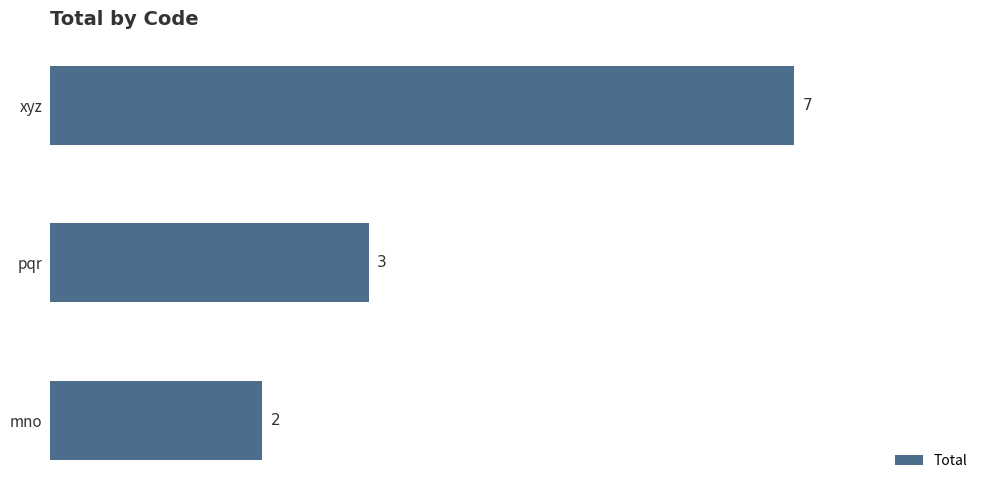

Rank the categories by value from highest to lowest.

xyz, pqr, mno